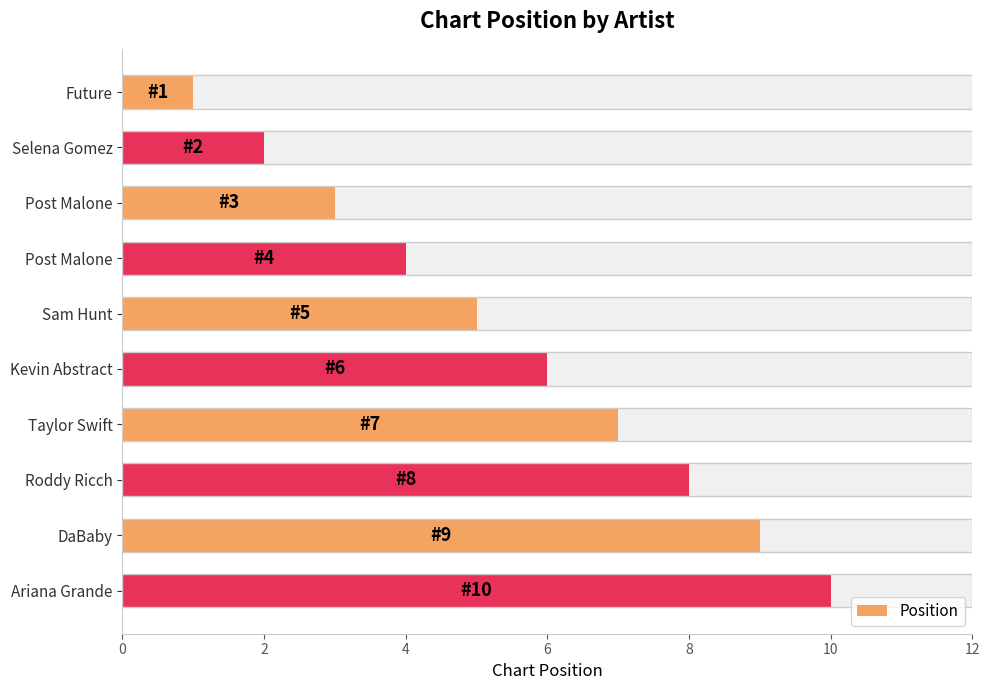

The value at Roddy Ricch is 13. True or false?

False